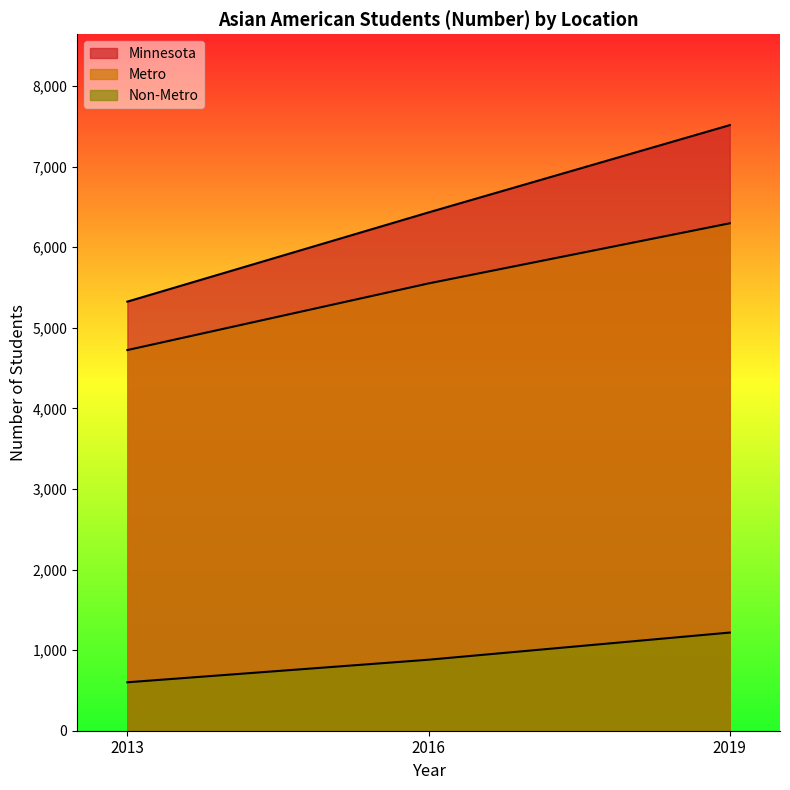

What is the average value of the Minnesota series?

6423